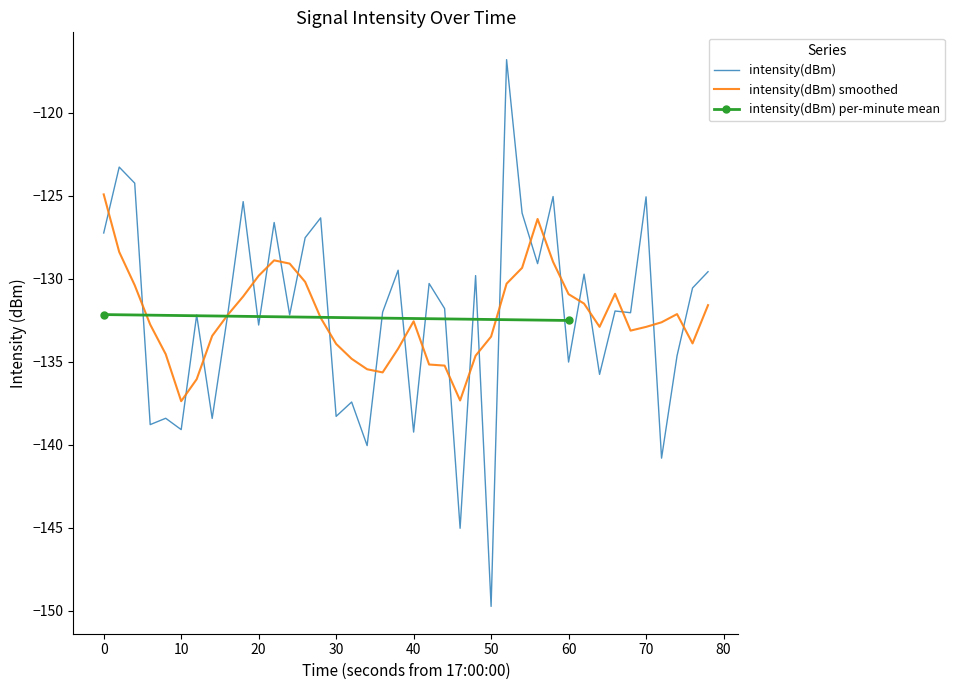

What is the minimum value for intensity(dBm)?

-149.7